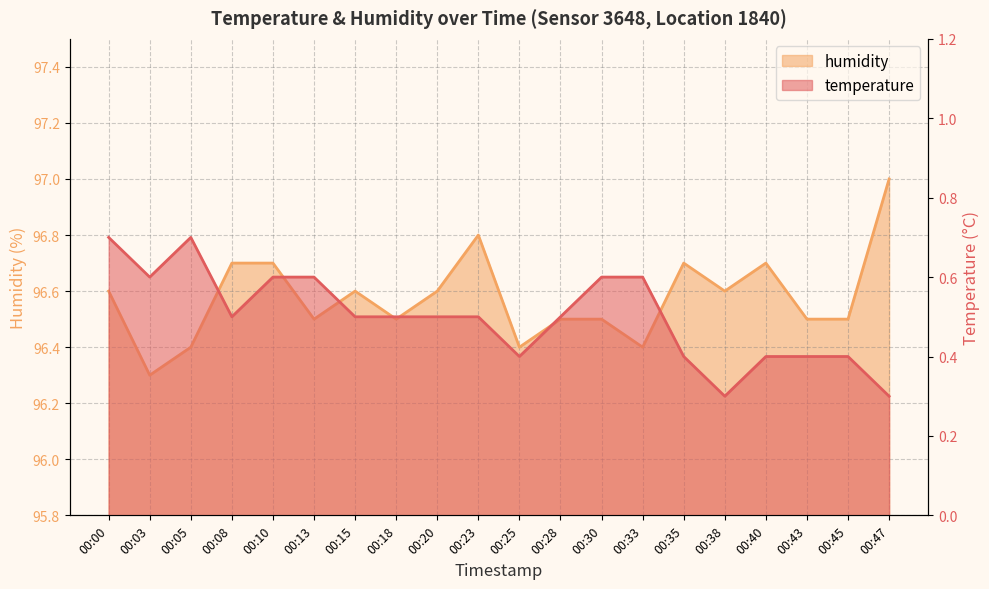

What is the approximate value of humidity at 00:33?

96.4